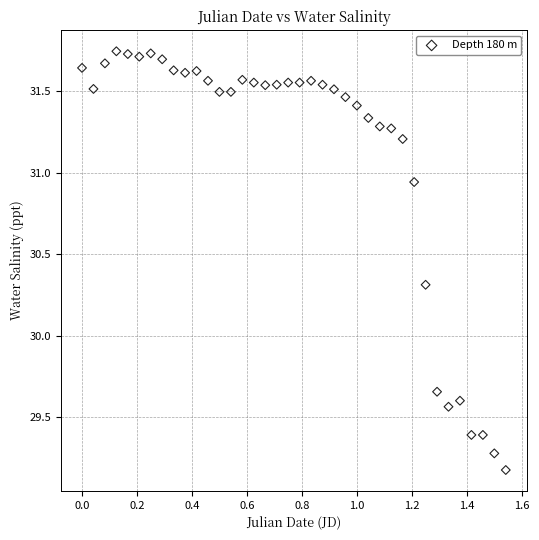

What is the range of Y values (max minus min)?

2.6